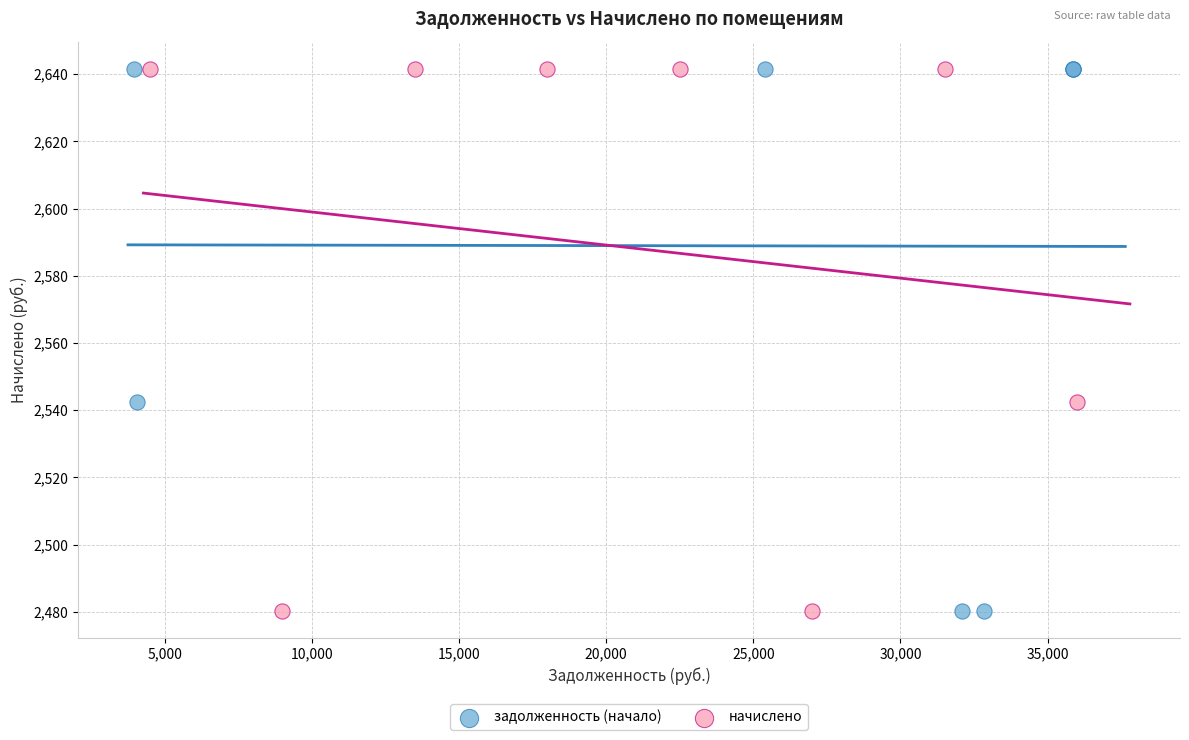

What are all the series names shown in the legend?

задолженность (начало), начислено